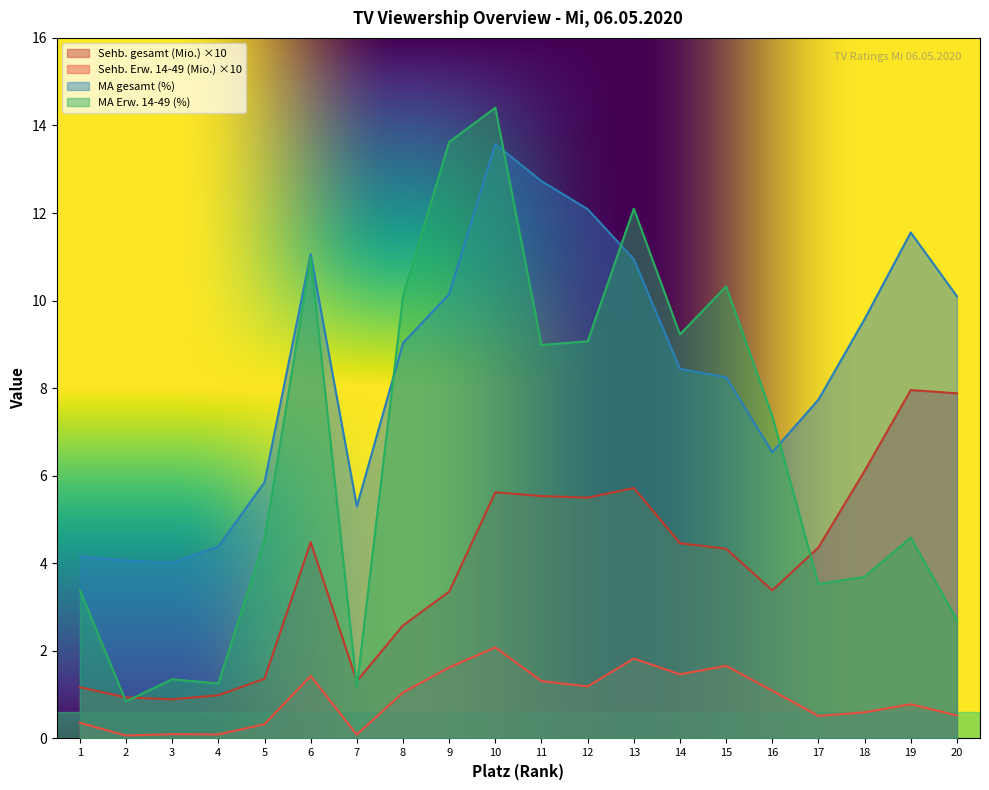

Reading left to right, extract all data points from this chart.

Sehb. gesamt (Mio.): 1.2	0.9	0.9	1.0	1.4	4.5	1.3	2.6	3.4	5.6	5.5	5.5	5.7	4.5	4.3	3.4	4.4	6.1	8.0	7.9
Sehb. Erw. 14-49 (Mio.): 0.4	0.1	0.1	0.1	0.3	1.4	0.1	1.0	1.6	2.1	1.3	1.2	1.8	1.5	1.7	1.1	0.5	0.6	0.8	0.5
MA gesamt (%): 4.2	4.1	4.0	4.4	5.9	11.1	5.3	9.0	10.1	13.6	12.7	12.1	10.9	8.4	8.3	6.5	7.7	9.6	11.6	10.1
MA Erw. 14-49 (%): 3.4	0.8	1.4	1.3	4.5	11.0	1.2	10.1	13.6	14.4	9.0	9.1	12.1	9.2	10.3	7.4	3.5	3.7	4.6	2.7